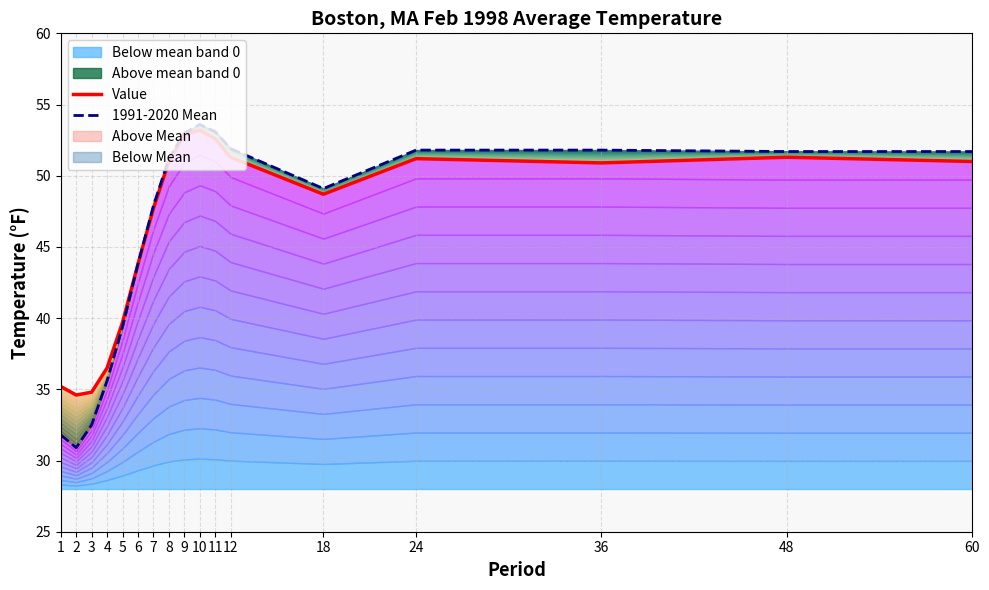

What is the sum of all 1991-2020 Mean values?

780.8